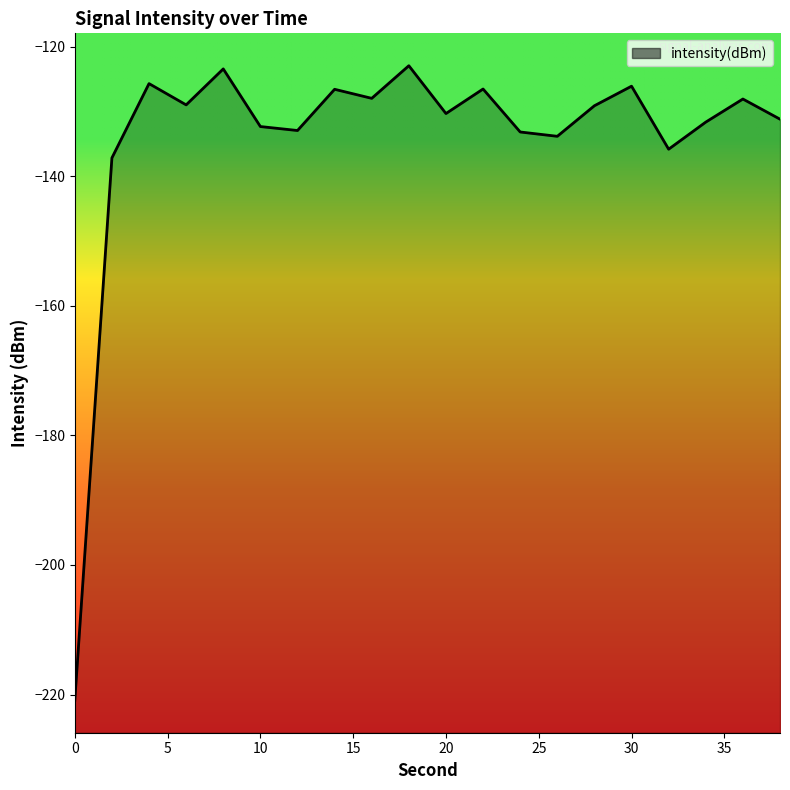

What is the greatest value displayed?

-122.9